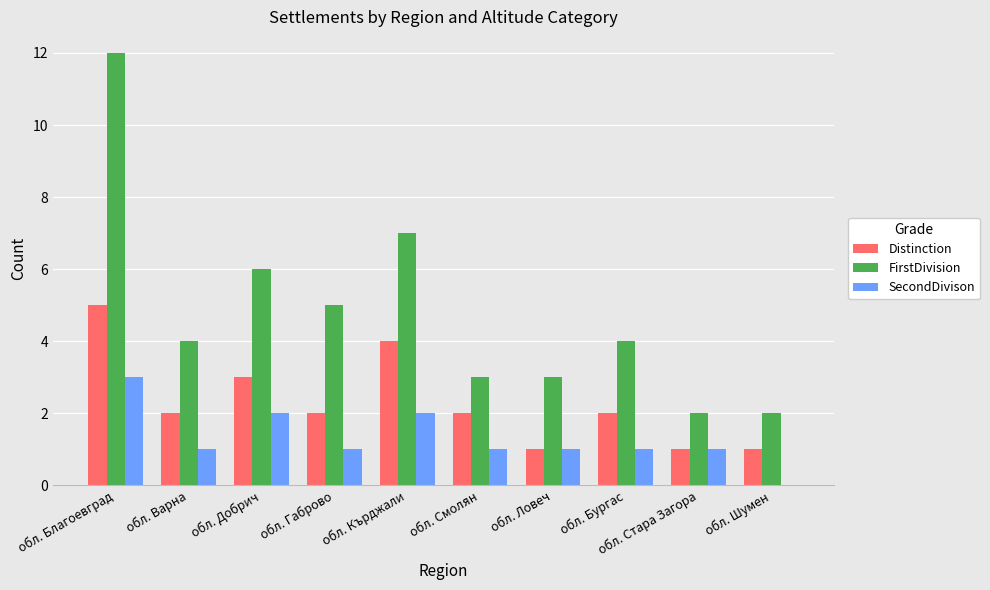

Which label corresponds to the largest value in the chart?

обл. Благоевград